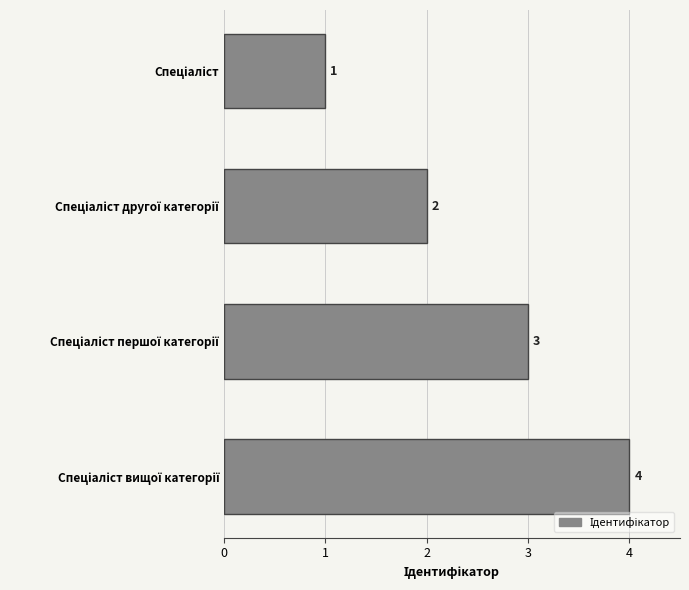

What is the maximum value shown in the chart?

4